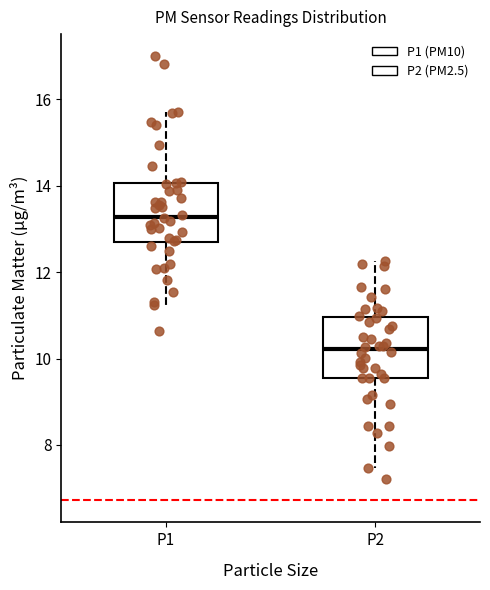

Which box's median line is the lowest?

P2